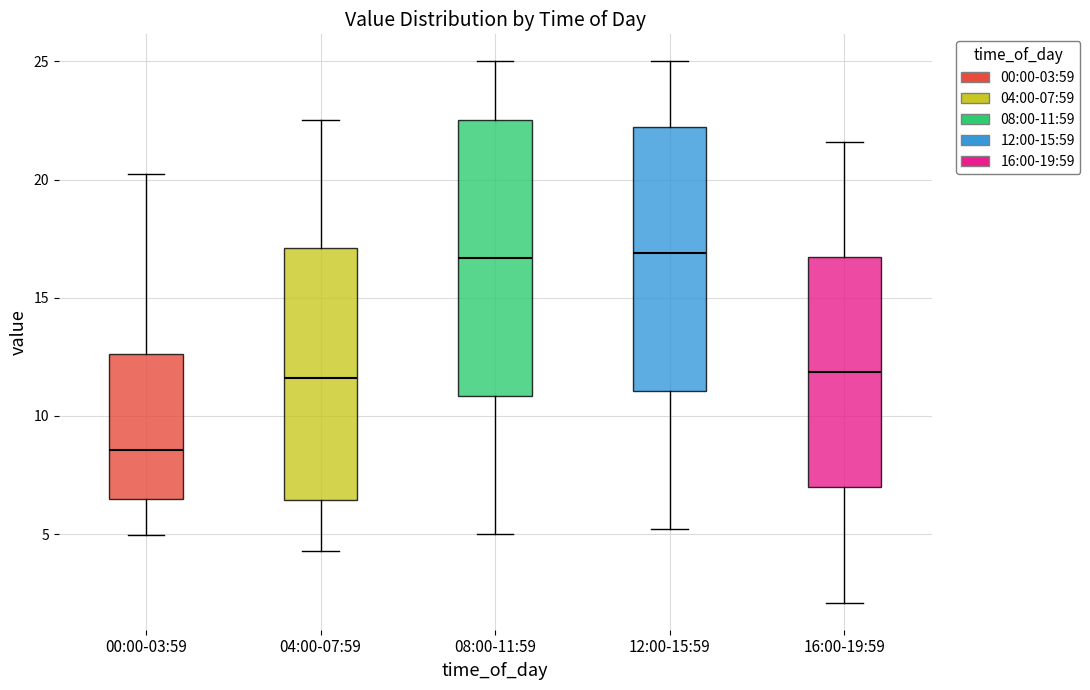

Reading left to right, read every box against the y-axis: the position of its median line, the range the box covers, and the ends of its whiskers. The values are not printed on the chart, so give them approximately, as read against the axis.

00:00-03:59: median 8.5, box 6.5 to 12.5, whiskers 5.0 to 20.0
04:00-07:59: median 11.5, box 6.5 to 17.0, whiskers 4.5 to 22.5
08:00-11:59: median 16.5, box 11.0 to 22.5, whiskers 5.0 to 25.0
12:00-15:59: median 17.0, box 11.0 to 22.0, whiskers 5.0 to 25.0
16:00-19:59: median 12.0, box 7.0 to 16.5, whiskers 2.0 to 21.5